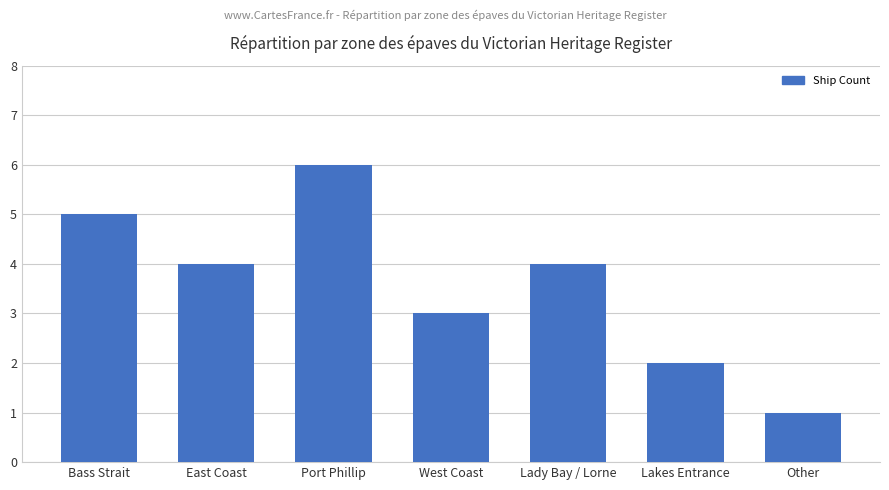

Are the bars grouped side by side (vs. stacked)?

No